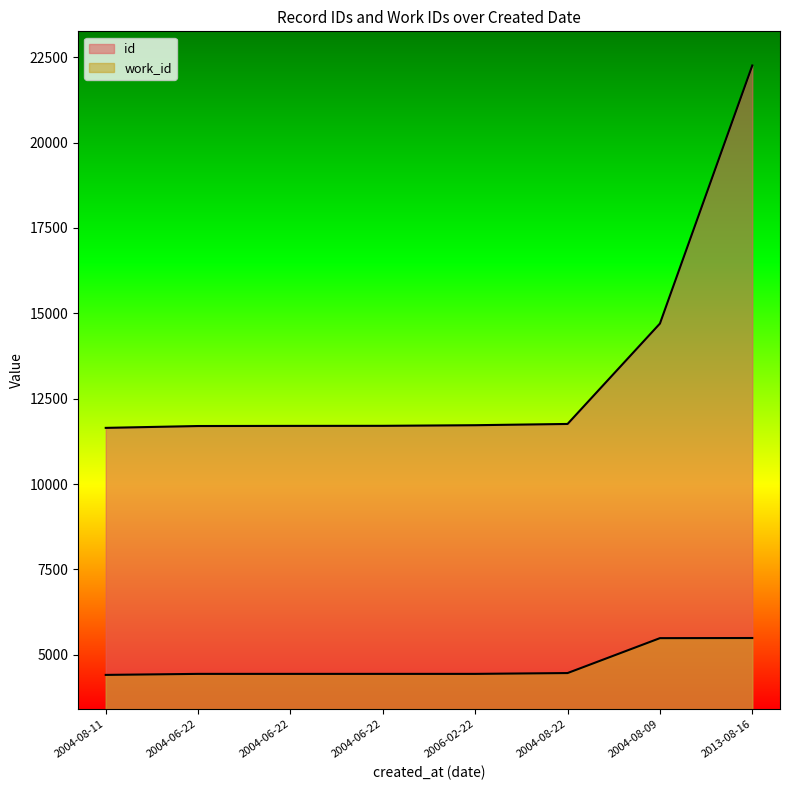

At which category does the chart reach its peak across all series?

2013-08-16